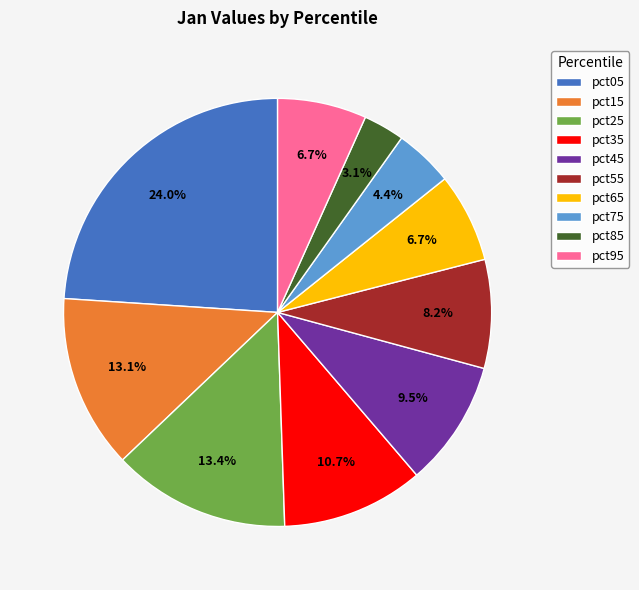

To the nearest percent, what is the average slice percentage?

10%